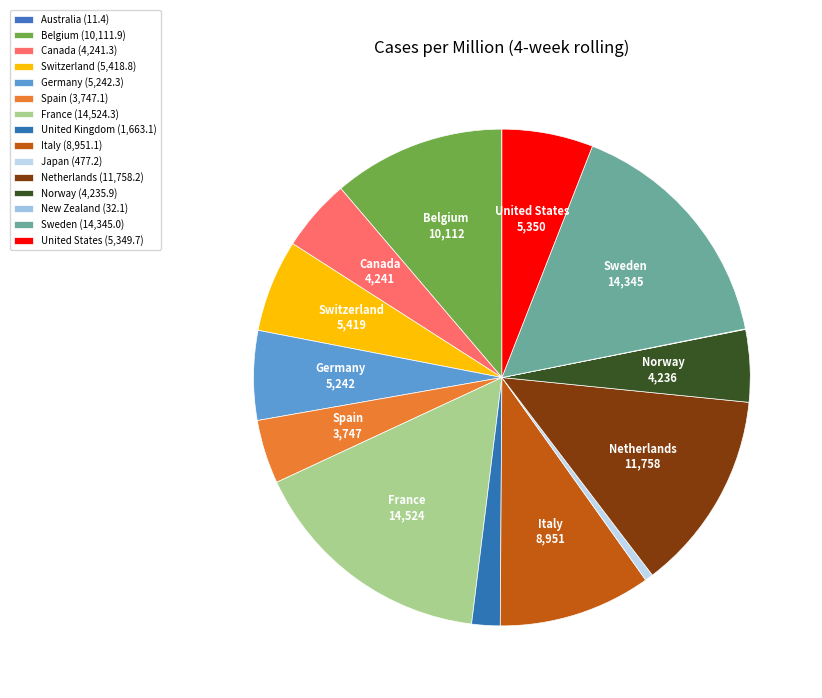

How many slices are in this pie chart?

15